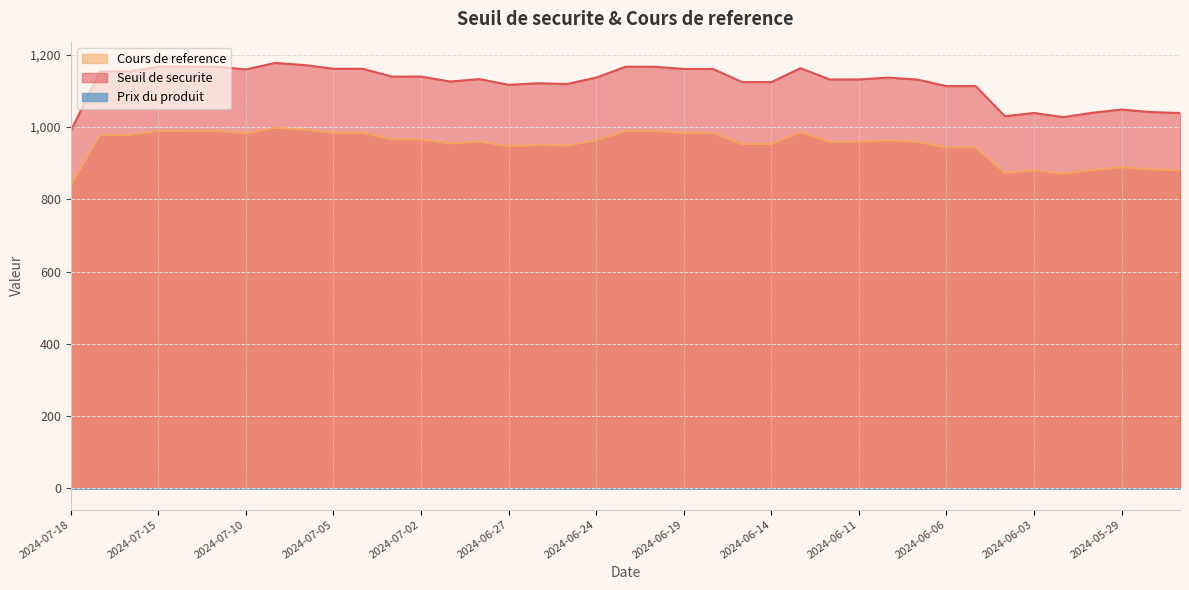

Count the number of categories in the chart.

39